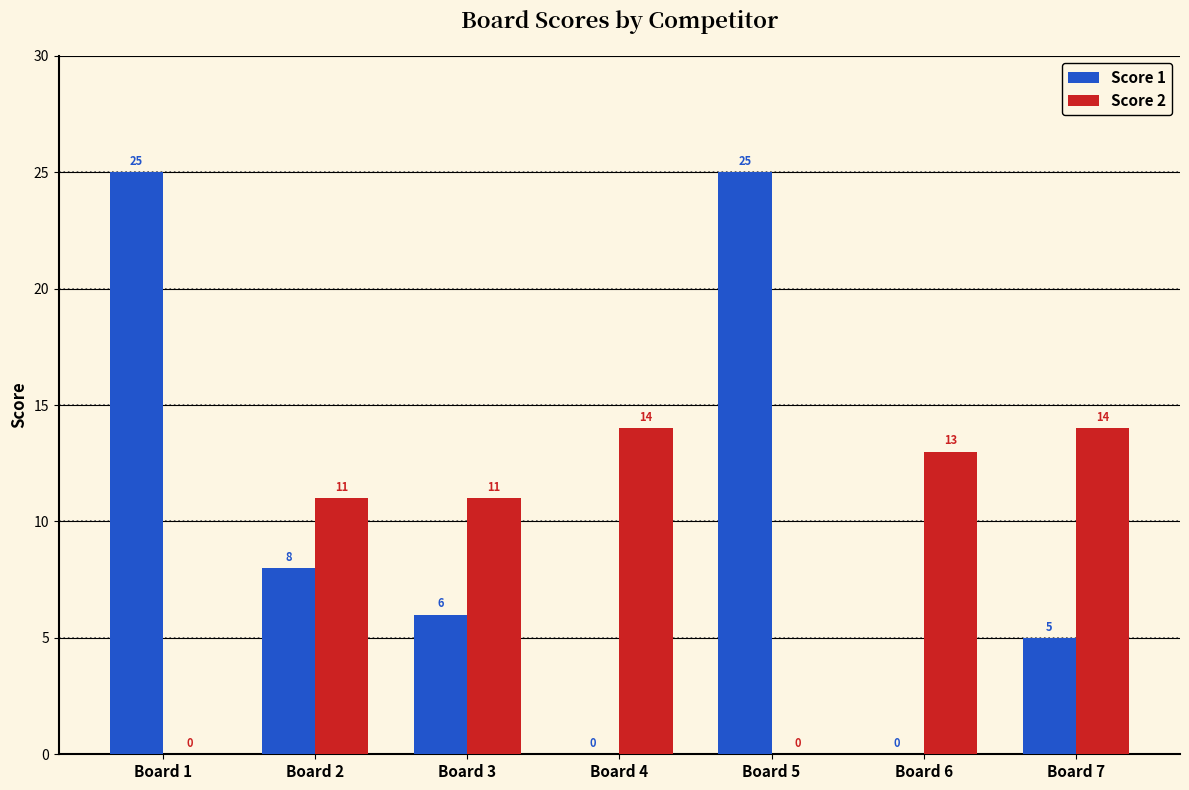

Reading right to left, transcribe all the data shown in this chart.

Score 1: Board 7=5	Board 6=0	Board 5=25	Board 4=0	Board 3=6	Board 2=8	Board 1=25
Score 2: Board 7=14	Board 6=13	Board 5=0	Board 4=14	Board 3=11	Board 2=11	Board 1=0